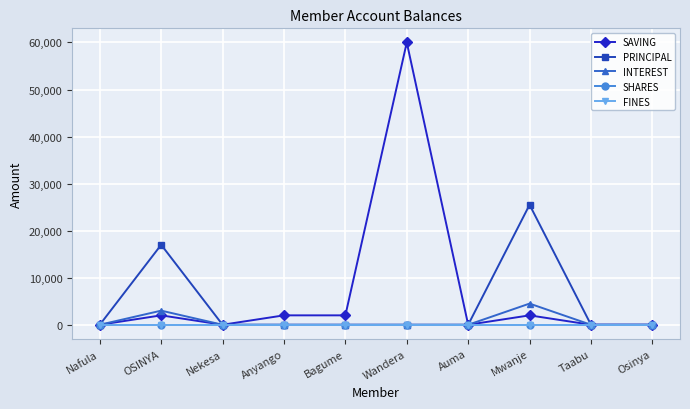

Is this an area chart (filled region under the line)?

No